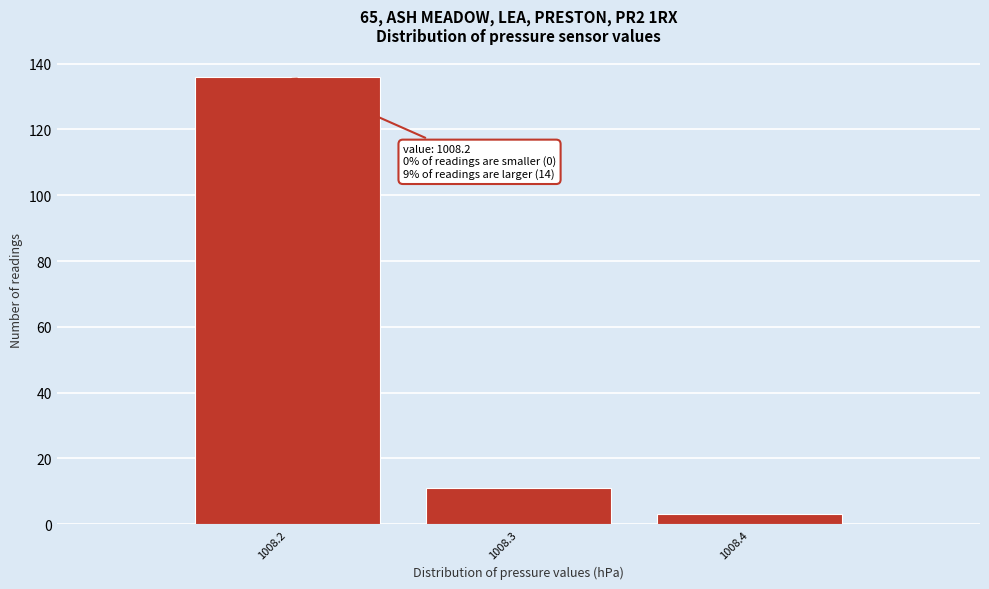

Which range on the x-axis has the tallest bar?

1008.15 to 1008.25